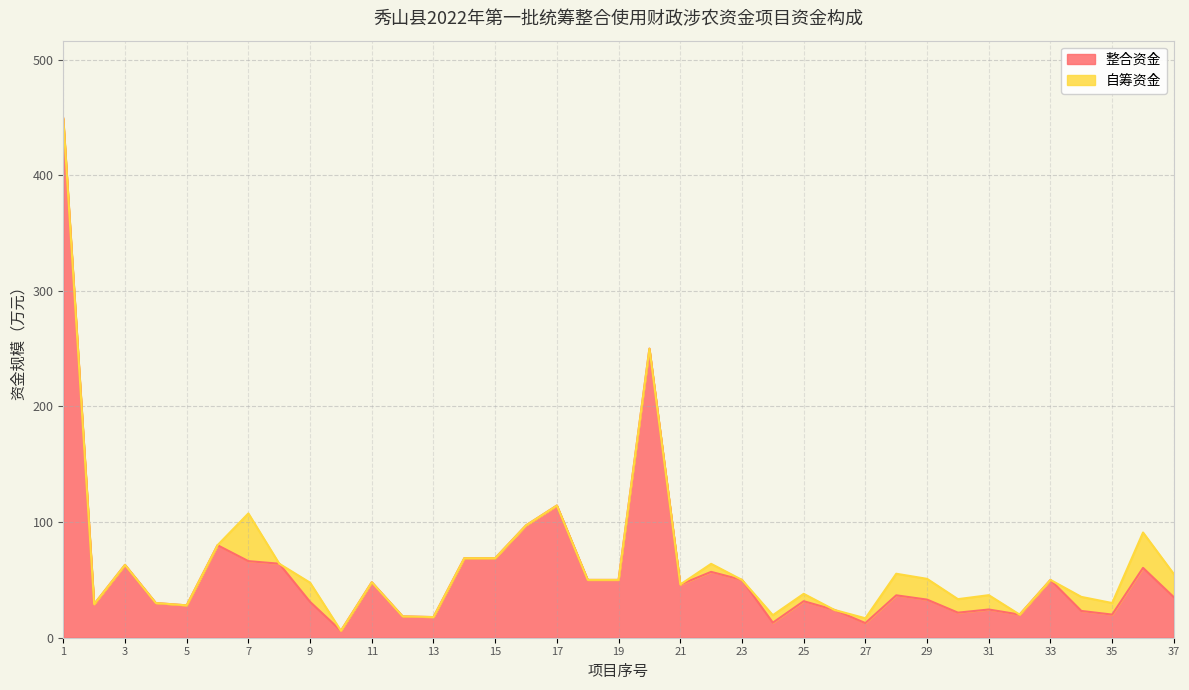

List the labels in order of value, largest first.

1, 20, 17, 16, 6, 14, 15, 7, 8, 3, 36, 22, 18, 19, 23, 33, 11, 21, 28, 37, 29, 25, 9, 4, 2, 5, 31, 26, 34, 30, 32, 35, 12, 13, 24, 27, 10